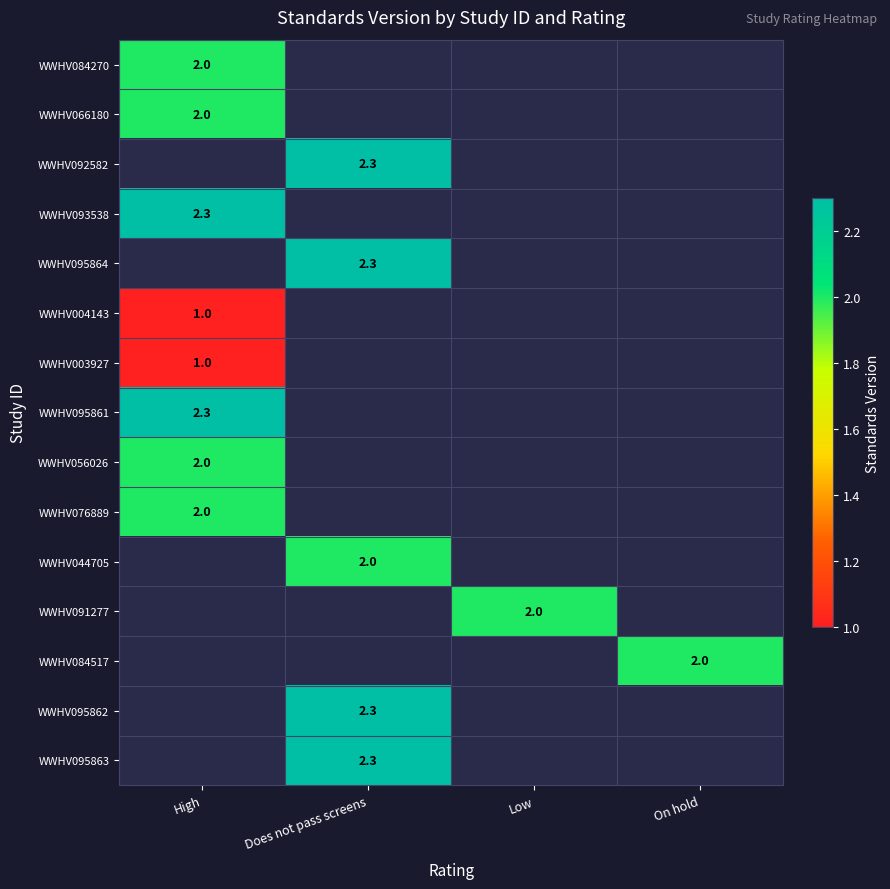

Is it true that WWHV095864 equals 1.2 at Does not pass screens?

False